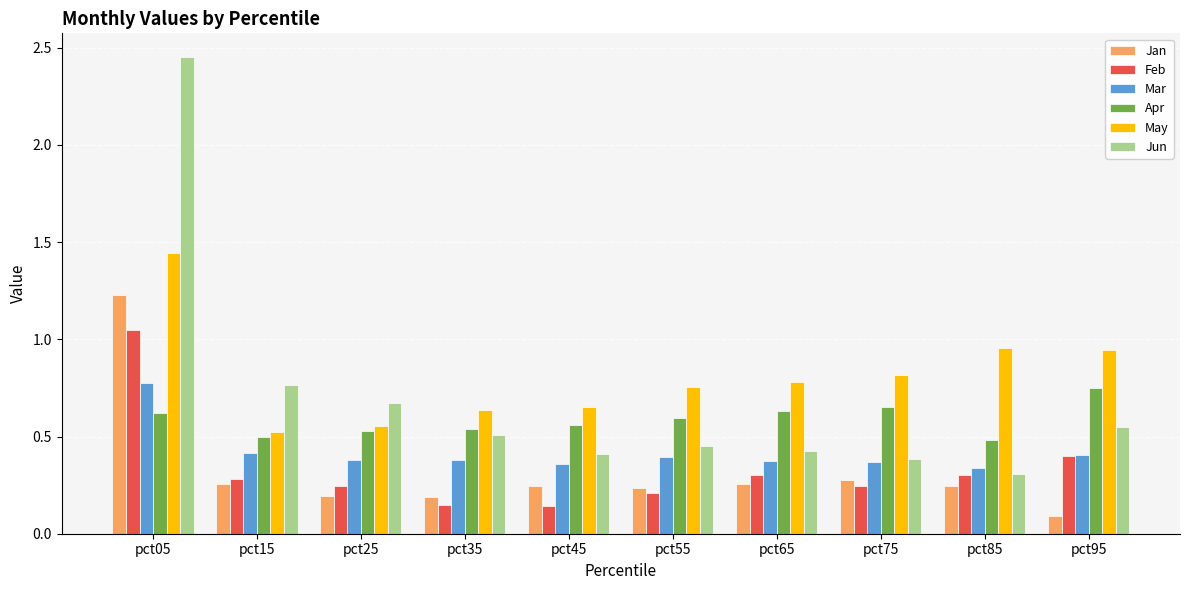

The value of Jun at pct05 is 3.3. True or false?

False